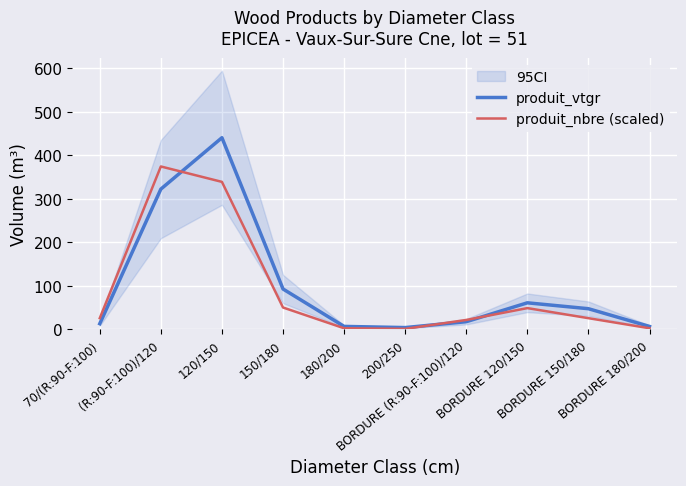

True or false: produit_vtgr and produit_nbre (scaled) intersect in this chart.

True